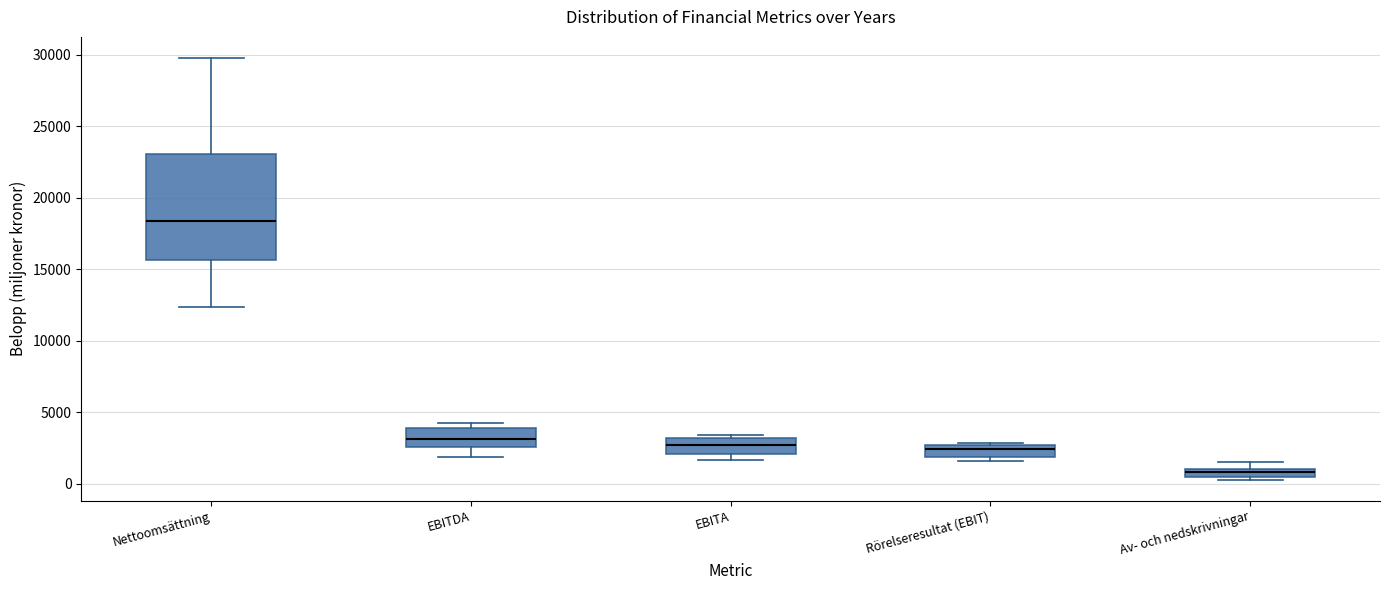

Comparing the boxes themselves (not the whiskers), which one is the tallest?

Nettoomsättning